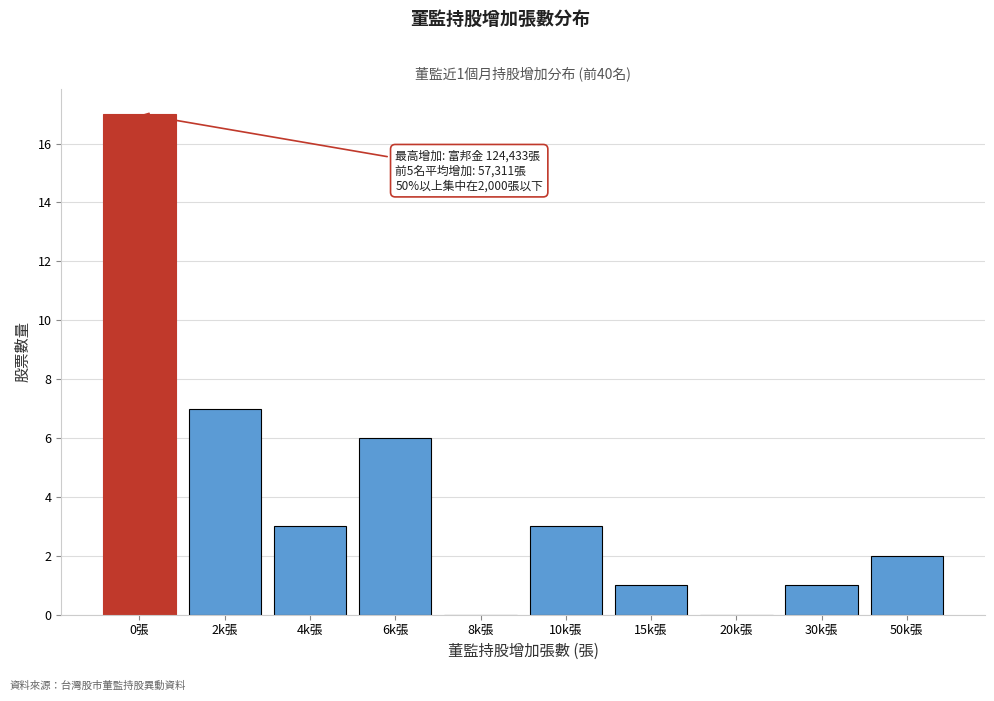

Reading left to right, what are all the values shown in this chart?

0張=17	2k張=7	4k張=3	6k張=6	8k張=0	10k張=3	15k張=1	20k張=0	30k張=1	50k張=2